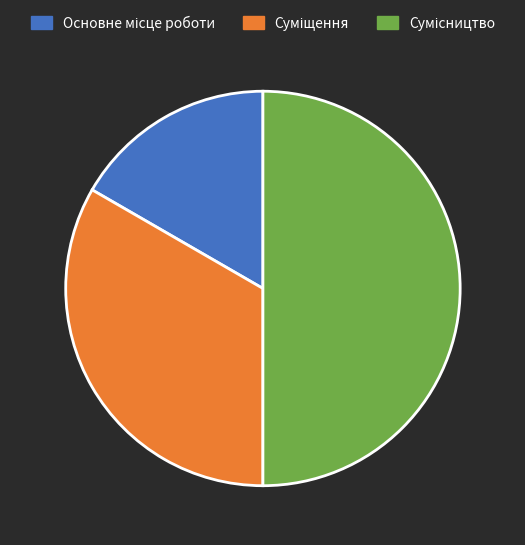

Approximately how many times larger is the value at Основне місце роботи compared to Суміщення?

0.5